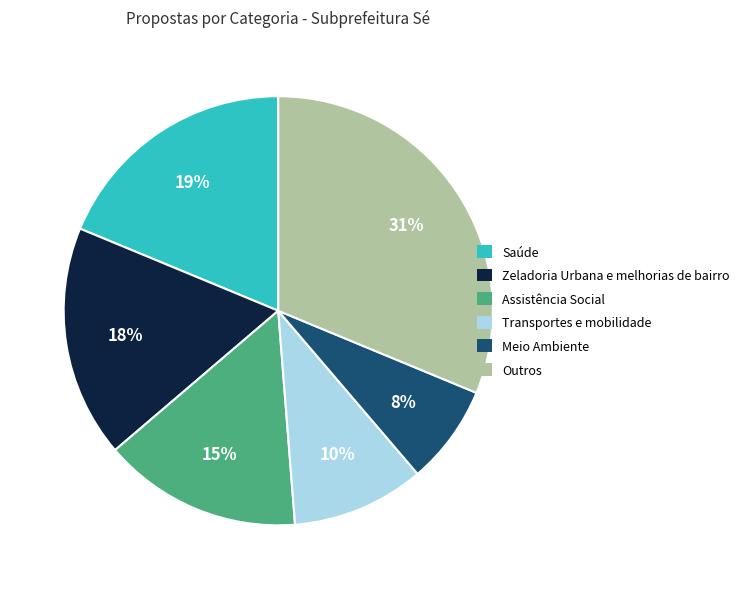

To the nearest percent, what is the average slice percentage?

17%